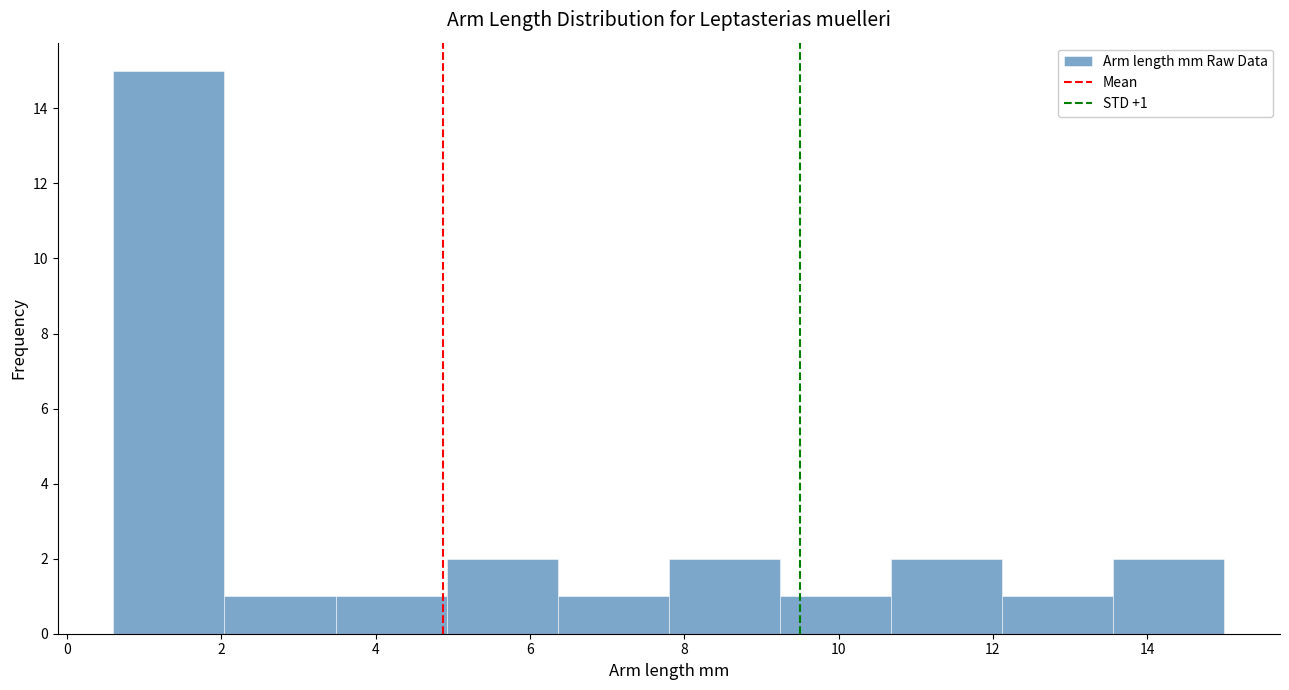

Which range on the x-axis has the tallest bar?

0.60 to 2.04